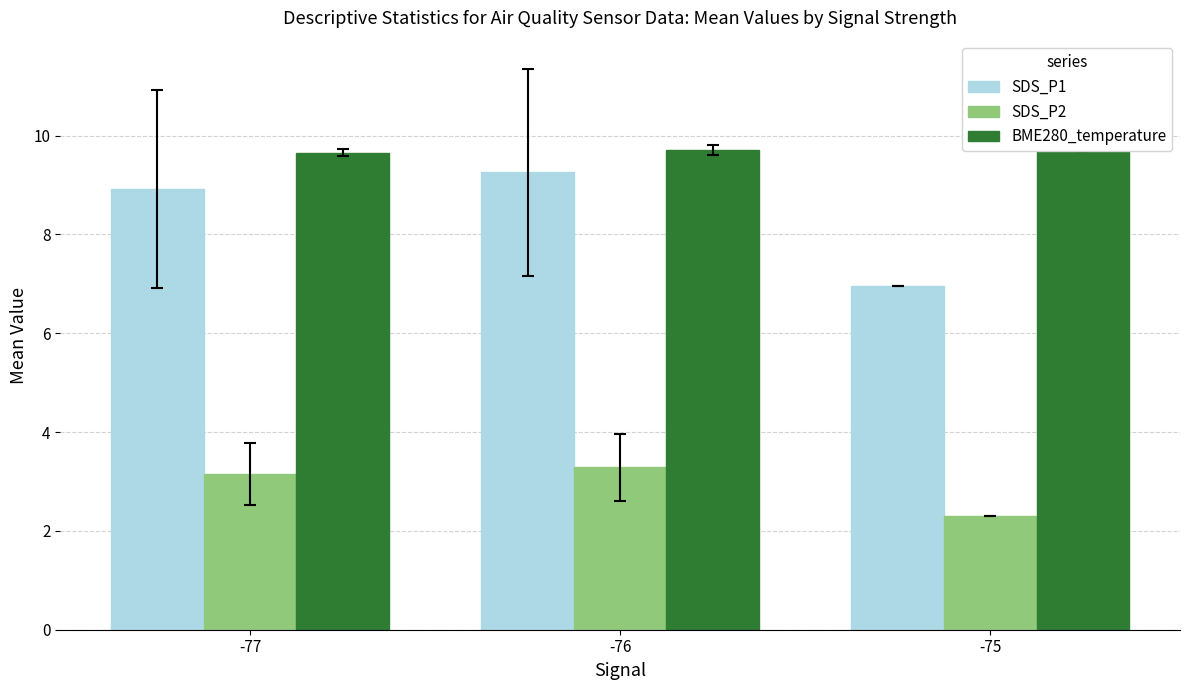

How many groups of bars are there?

3